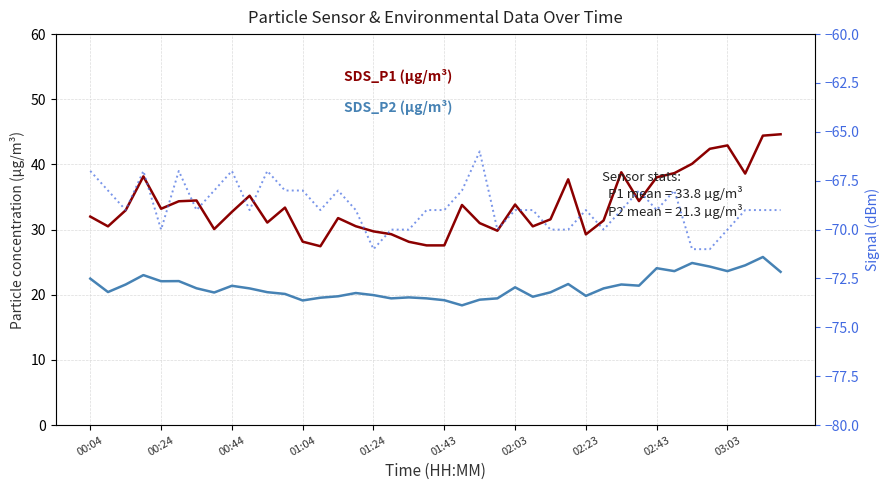

What is the minimum value shown in the chart?

-71.0